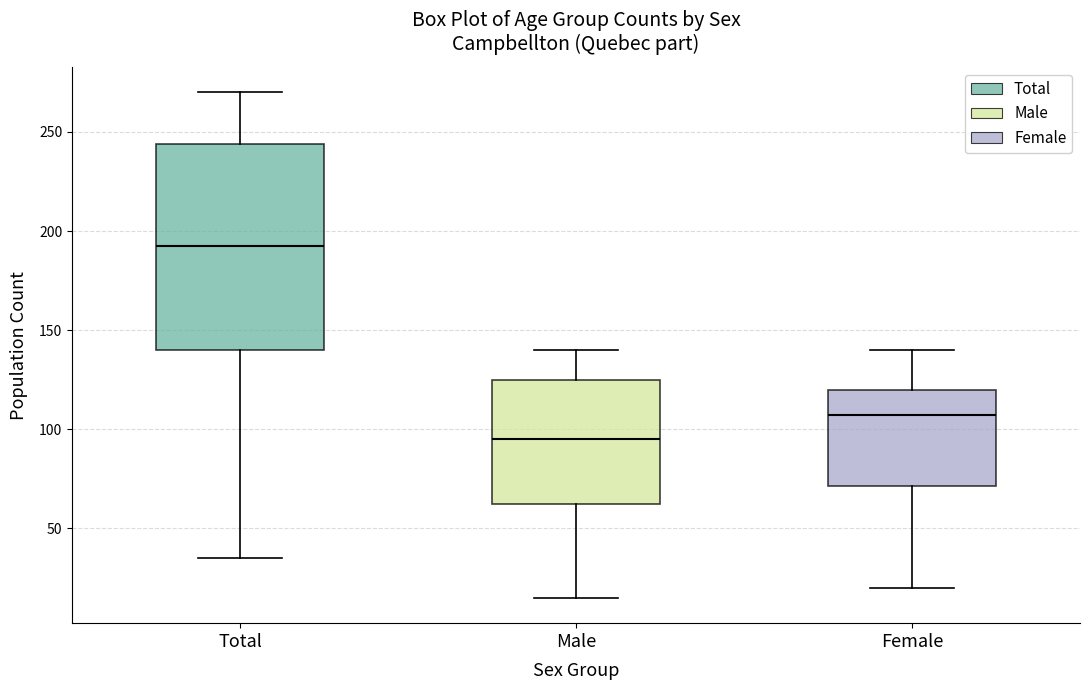

Which box is the tallest, from its lower edge to its upper edge?

Total